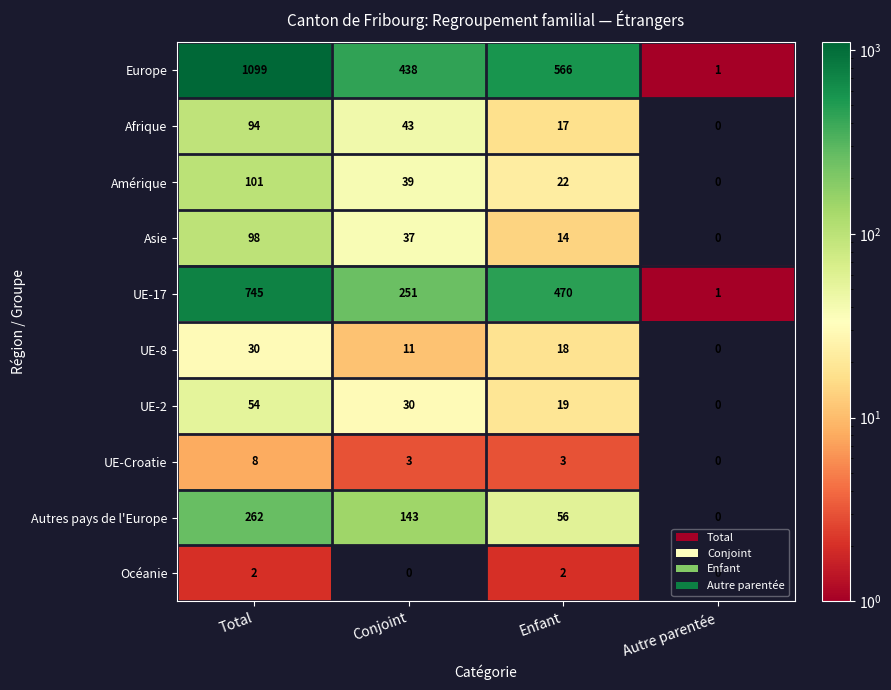

What is the difference between the maximum and minimum values in the UE-8 series?

30